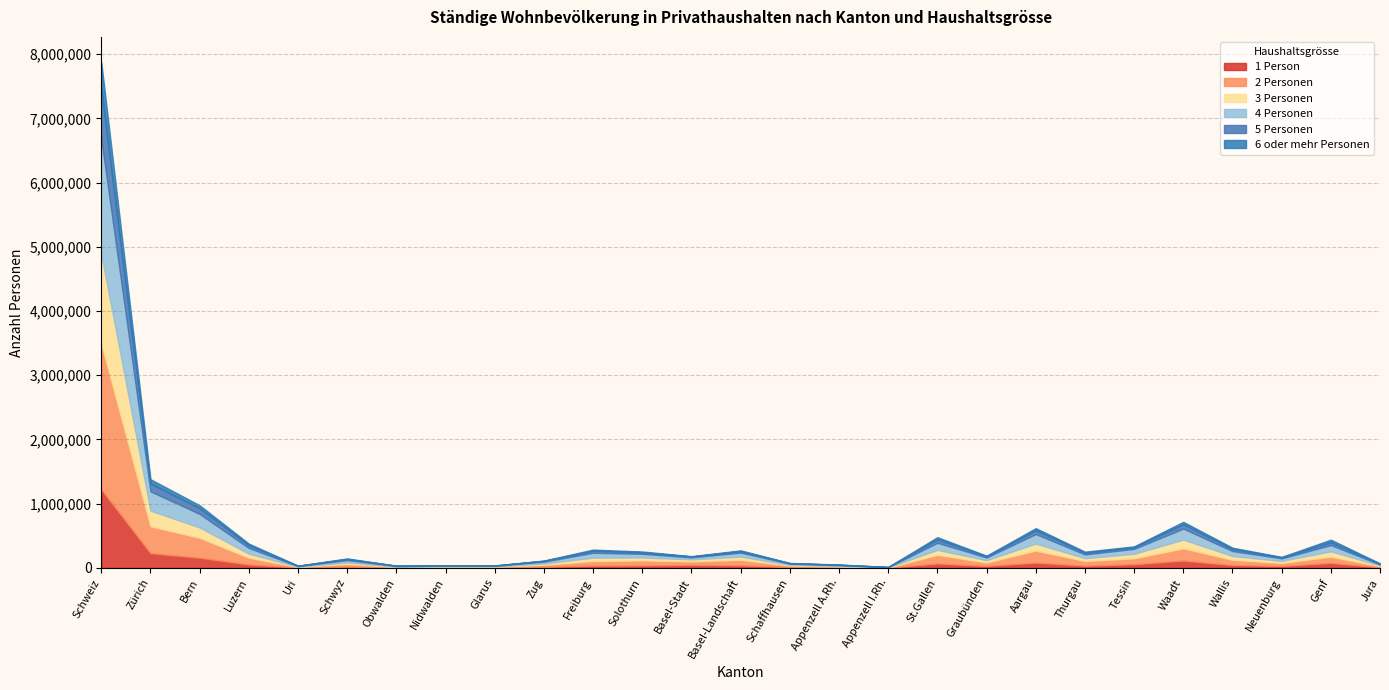

List the labels in order of 3 Personen value, largest first.

Schweiz, Zürich, Bern, Waadt, Aargau, Genf, St.Gallen, Tessin, Luzern, Wallis, Freiburg, Basel-Landschaft, Solothurn, Thurgau, Graubünden, Neuenburg, Basel-Stadt, Schwyz, Zug, Schaffhausen, Jura, Appenzell A.Rh., Nidwalden, Glarus, Obwalden, Uri, Appenzell I.Rh.